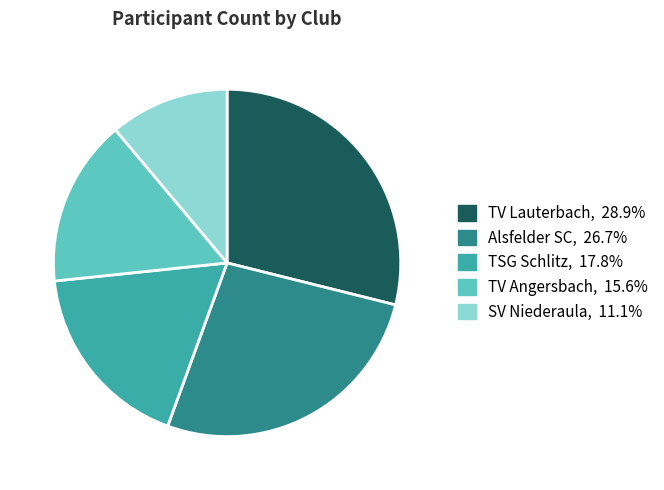

Which has a higher value, Alsfelder SC or TV Angersbach?

Alsfelder SC